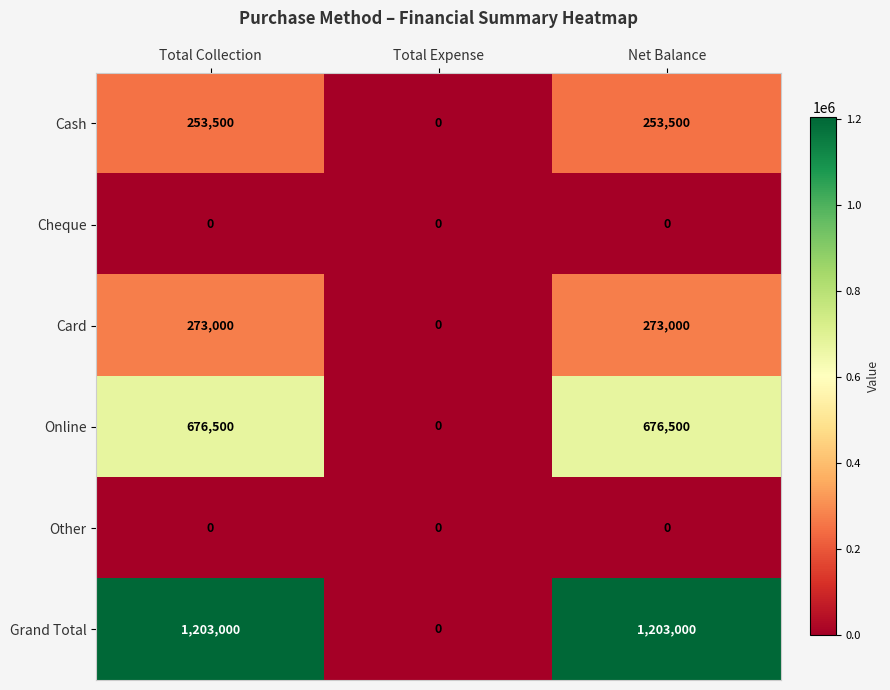

How many positive values does the Online series have?

2